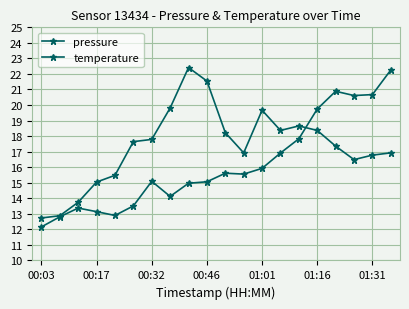

Does the chart have visible grid lines?

Yes